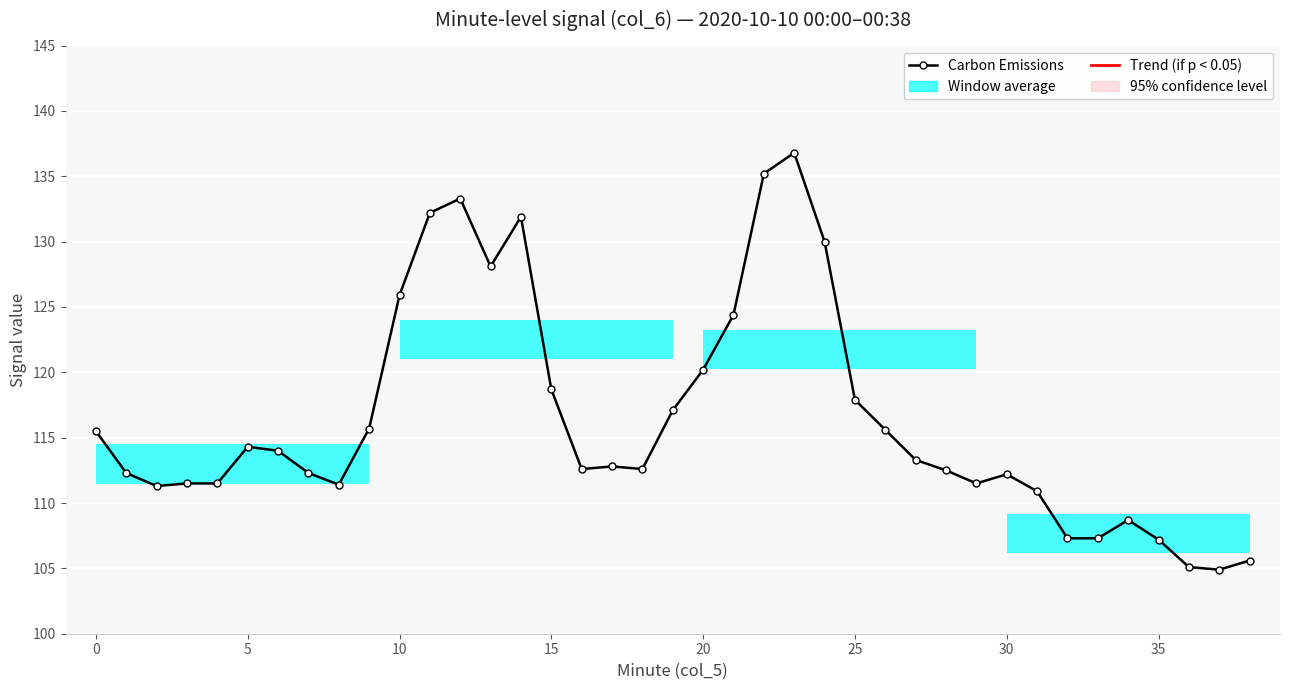

Is this an area chart (filled region under the line)?

No